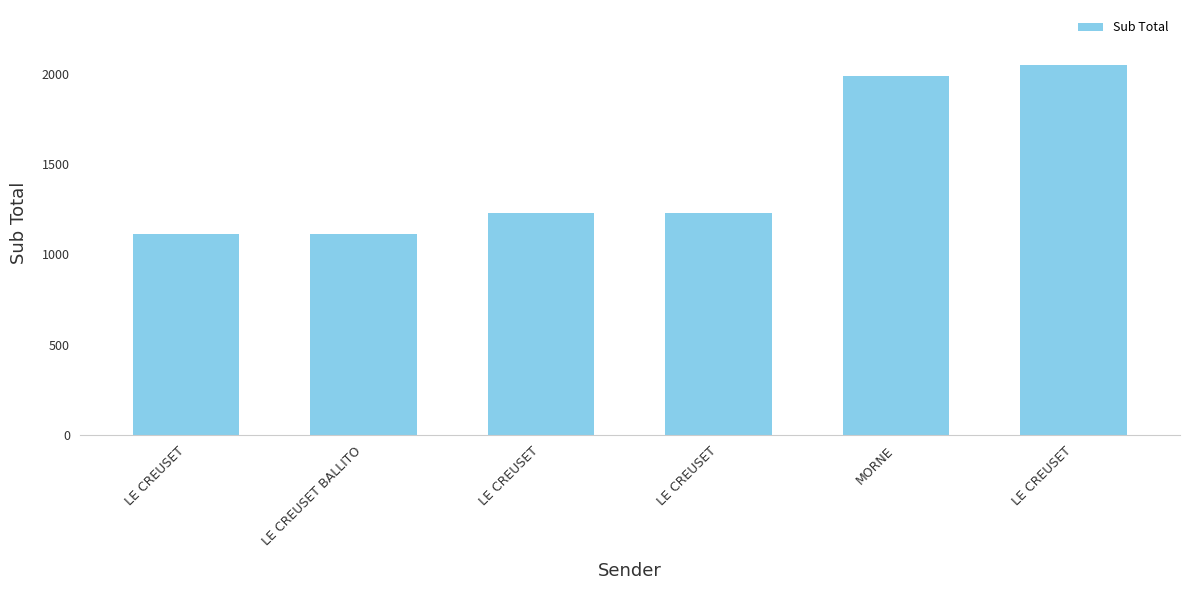

What is the value of the 6th bar from the left?

1111.5